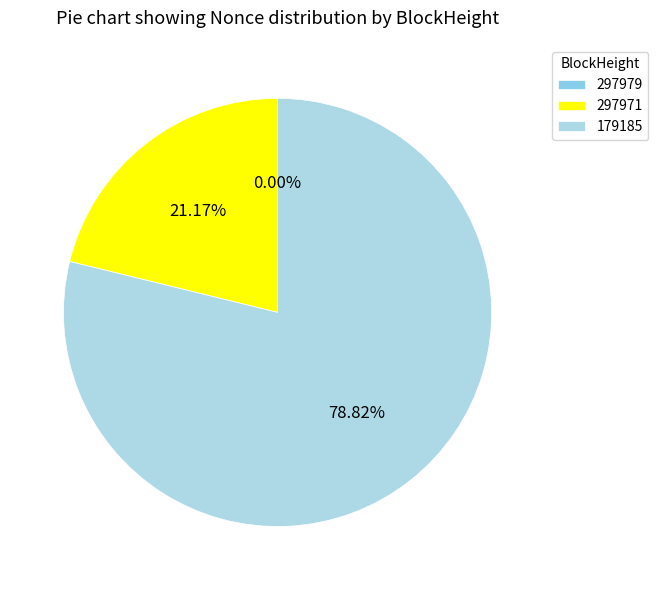

The 297979 slice represents 0% of the pie. True or false?

True